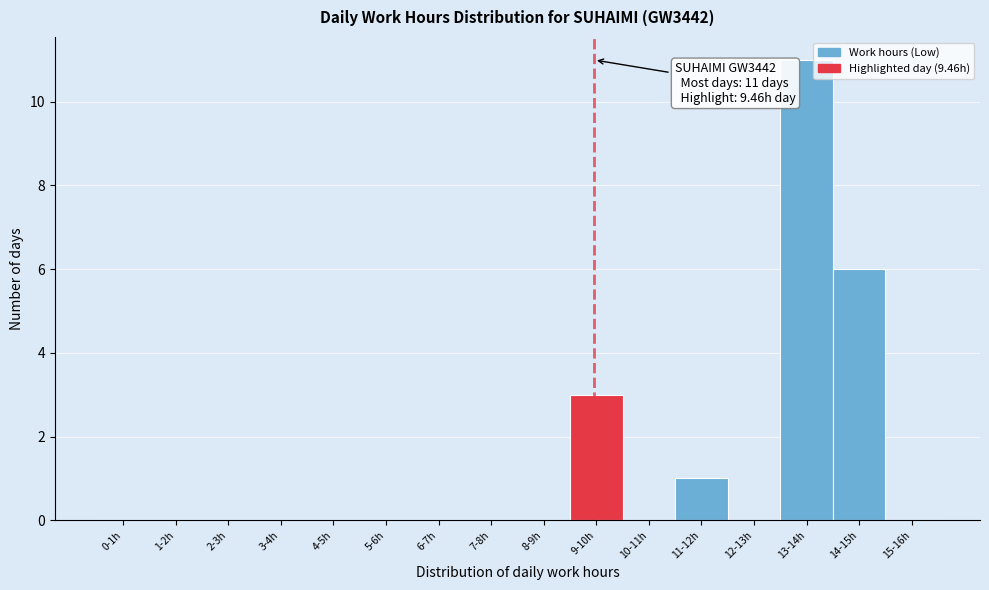

Reading right to left, what are all the values shown in this chart?

15-16h=0	14-15h=6	13-14h=11	12-13h=0	11-12h=1	10-11h=0	9-10h=3	8-9h=0	7-8h=0	6-7h=0	5-6h=0	4-5h=0	3-4h=0	2-3h=0	1-2h=0	0-1h=0